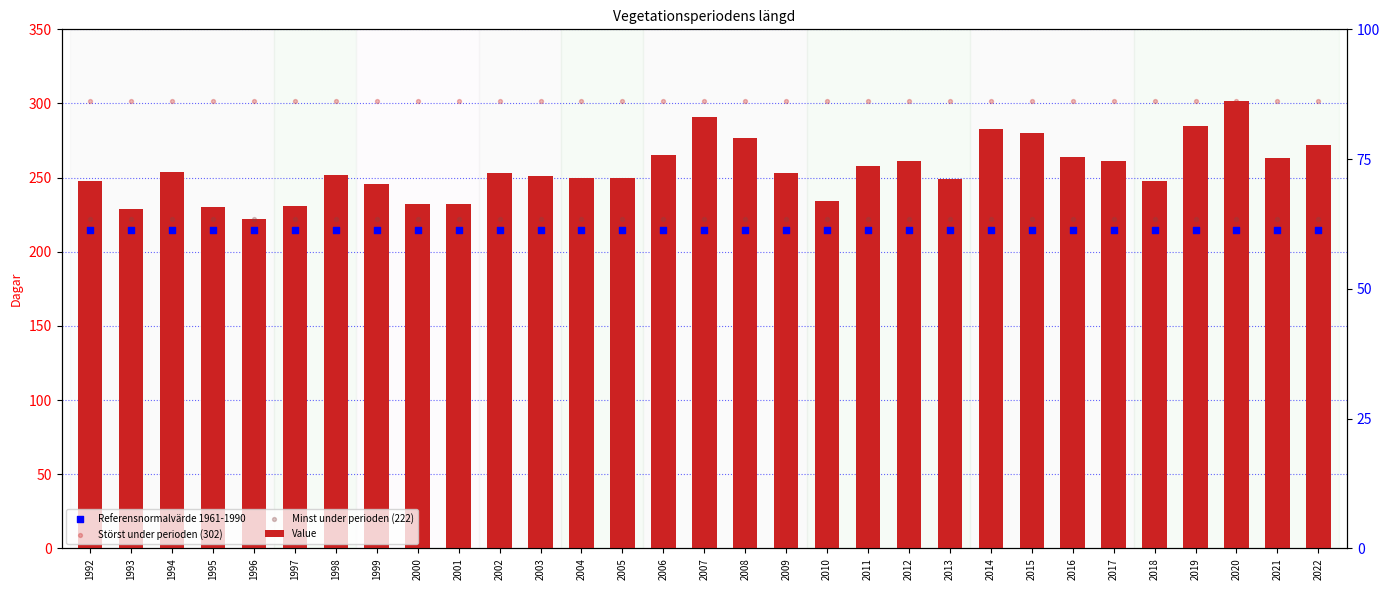

What are all the series names shown in the legend?

Value, Referensnormalvärde 1961-1990, Störst under perioden (302), Minst under perioden (222)